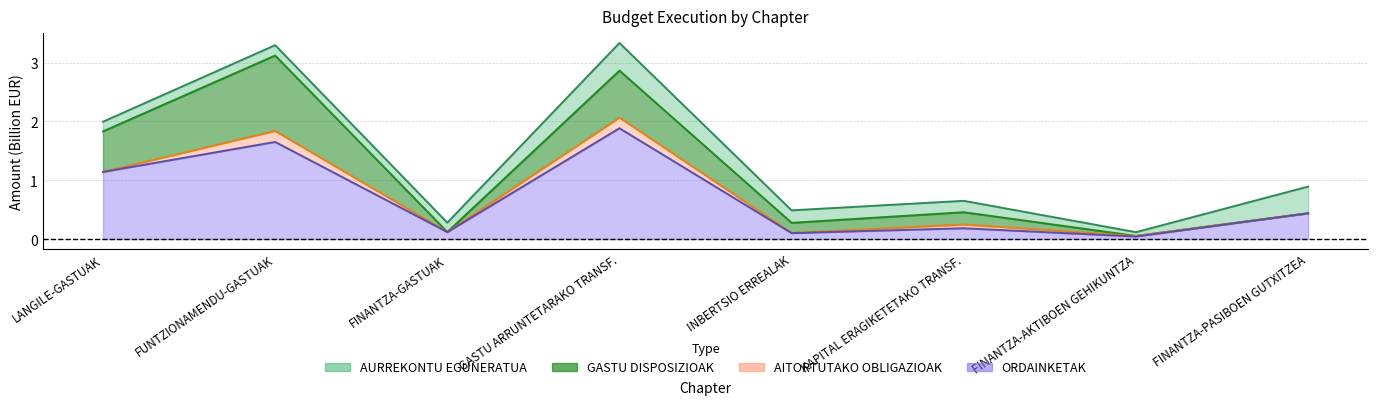

What are all the series names shown in the legend?

AURREKONTU EGUNERATUA, GASTU DISPOSIZIOAK, AITORTUTAKO OBLIGAZIOAK, ORDAINKETAK